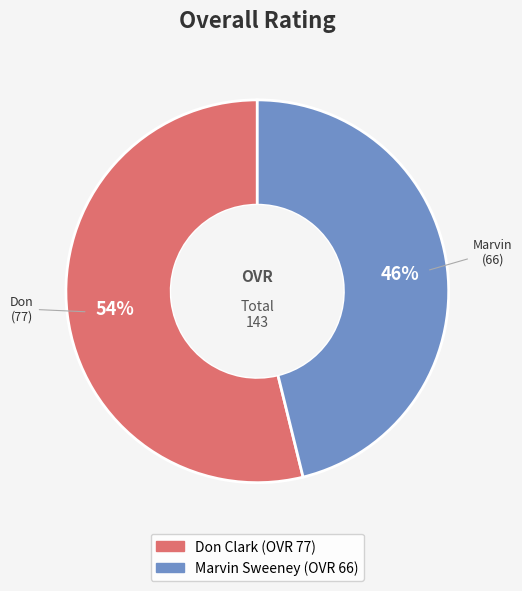

How many slices are in this pie chart?

2